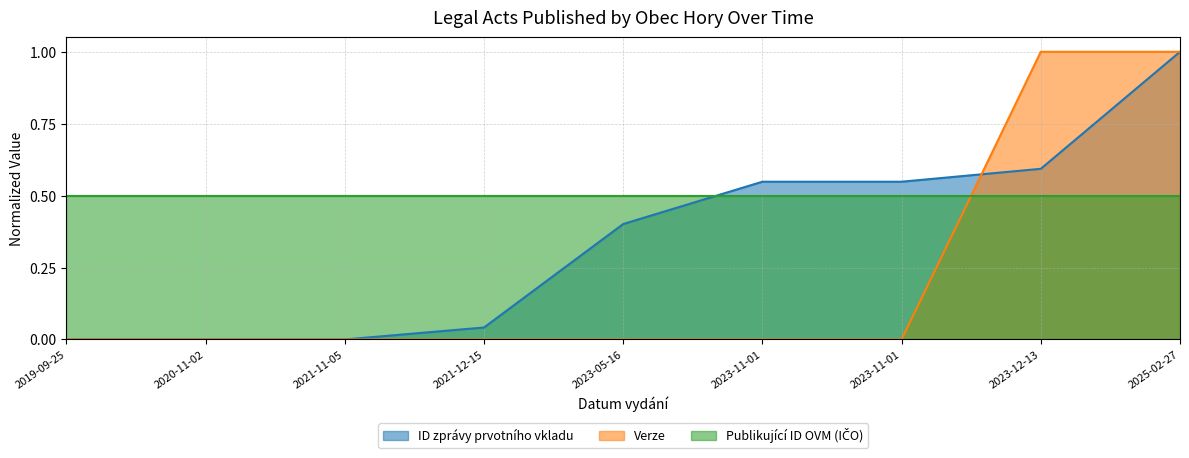

Rank the categories by Verze value from highest to lowest.

2023-12-13, 2025-02-27, 2019-09-25, 2020-11-02, 2021-11-05, 2021-12-15, 2023-05-16, 2023-11-01, 2023-11-01